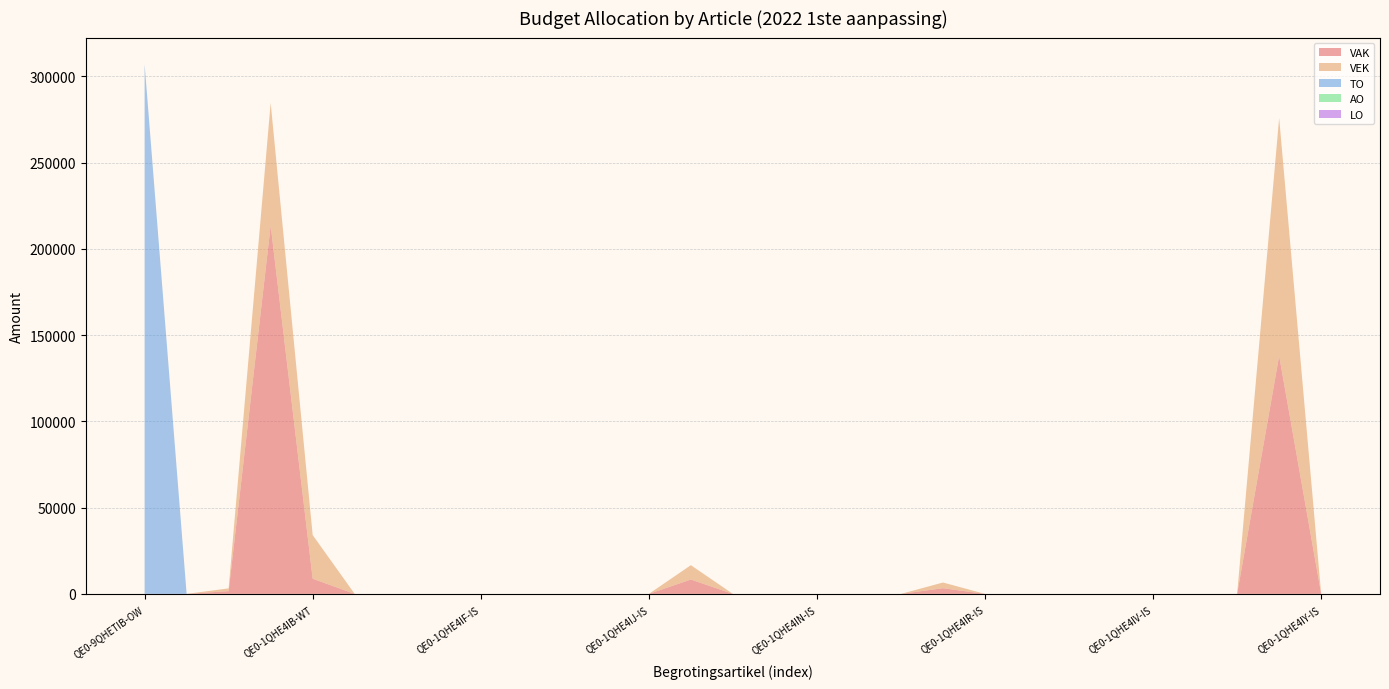

Reading left to right, transcribe all the data shown in this chart.

VAK: 0	0	1600	213474	8783	0	0	0	0	0	0	0	0	8323	0	0	0	0	0	3300	0	0	0	0	0	0	0	137966	0
VEK: 0	0	1600	71167	25307	0	0	0	0	0	0	0	0	8323	0	0	0	0	0	3300	0	0	0	0	0	0	0	137966	0
TO: 307104	0	0	0	0	0	0	0	0	0	0	0	0	0	0	0	0	0	0	0	0	0	0	0	0	0	0	0	0
AO: 0	0	0	0	0	0	0	0	0	0	0	0	0	0	0	0	0	0	0	0	0	0	0	0	0	0	0	0	0
LO: 0	0	0	0	0	0	0	0	0	0	0	0	0	0	0	0	0	0	0	0	0	0	0	0	0	0	0	0	0